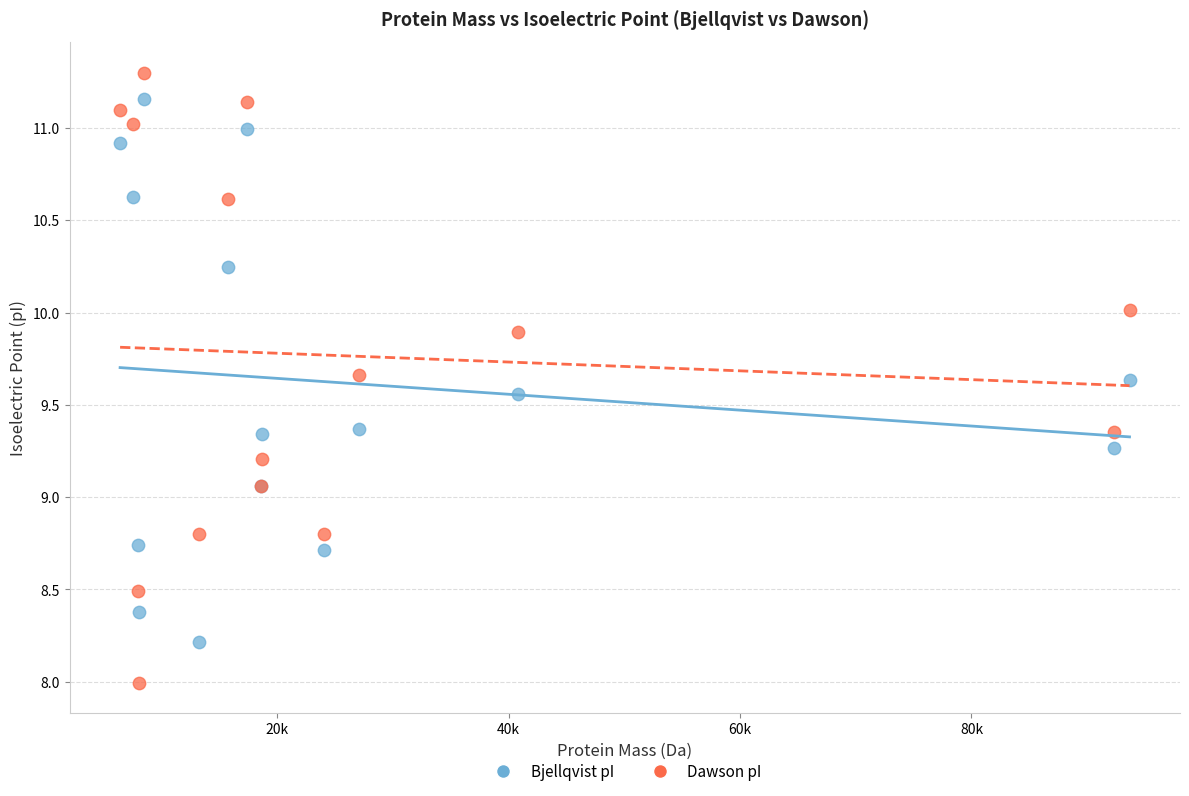

Which series contains the highest Y value?

Dawson pI